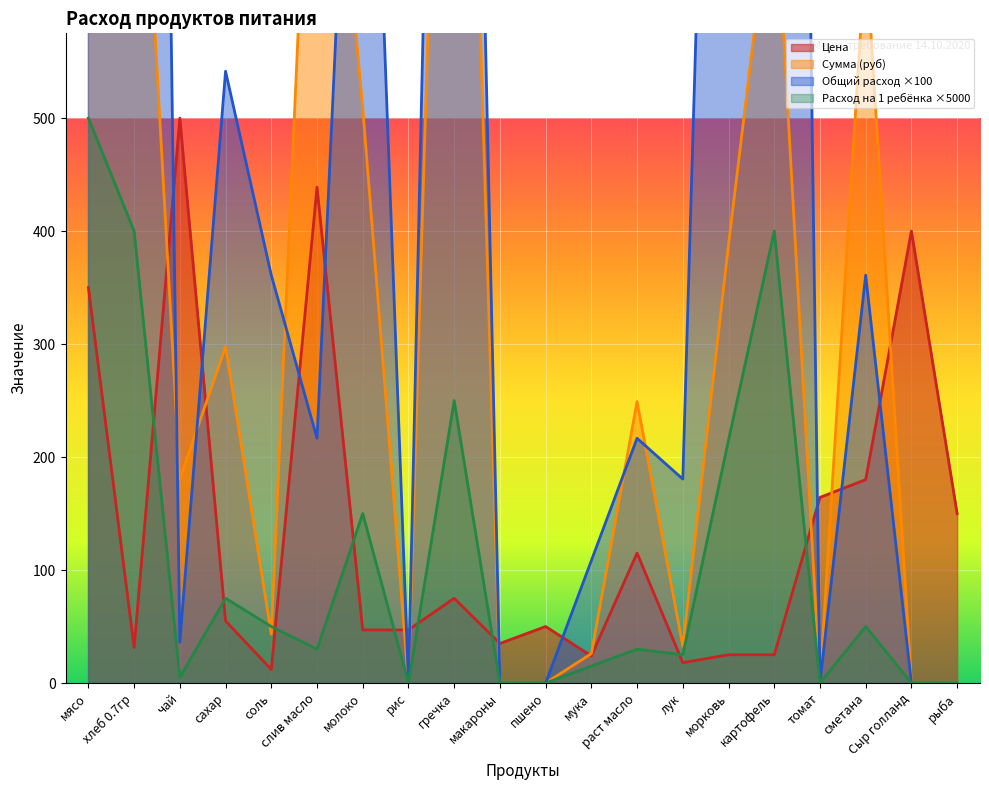

Between which two adjacent categories do Расход на 1 ребёнка and Цена first intersect?

хлеб 0.7гр and чай